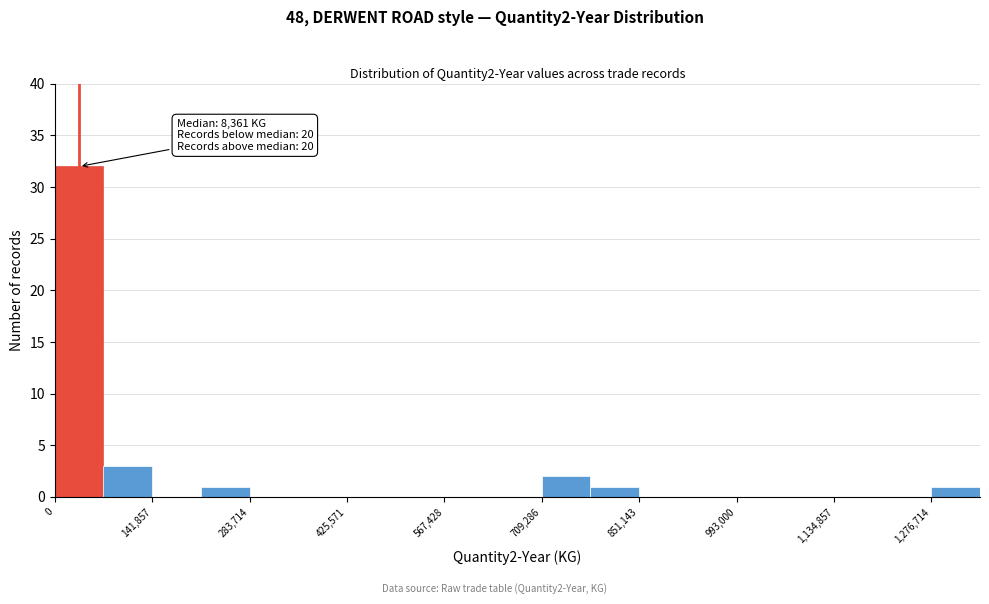

Around what value on the x-axis is the tallest bar? Give the approximate position of its centre, as read against the axis.

40000